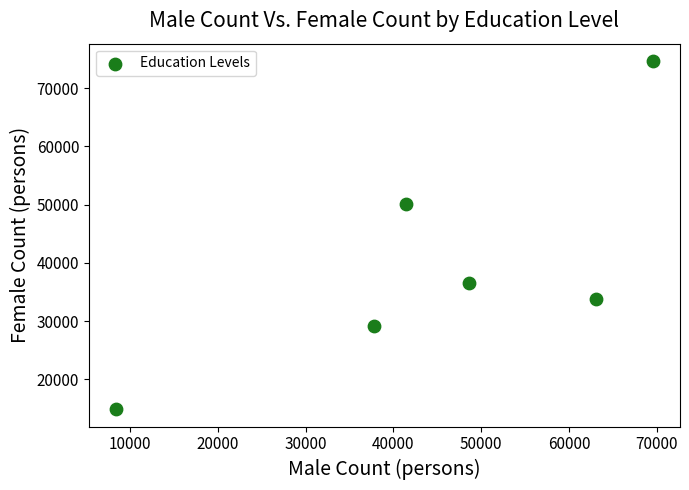

What is the range of X values (max minus min)?

61208.4